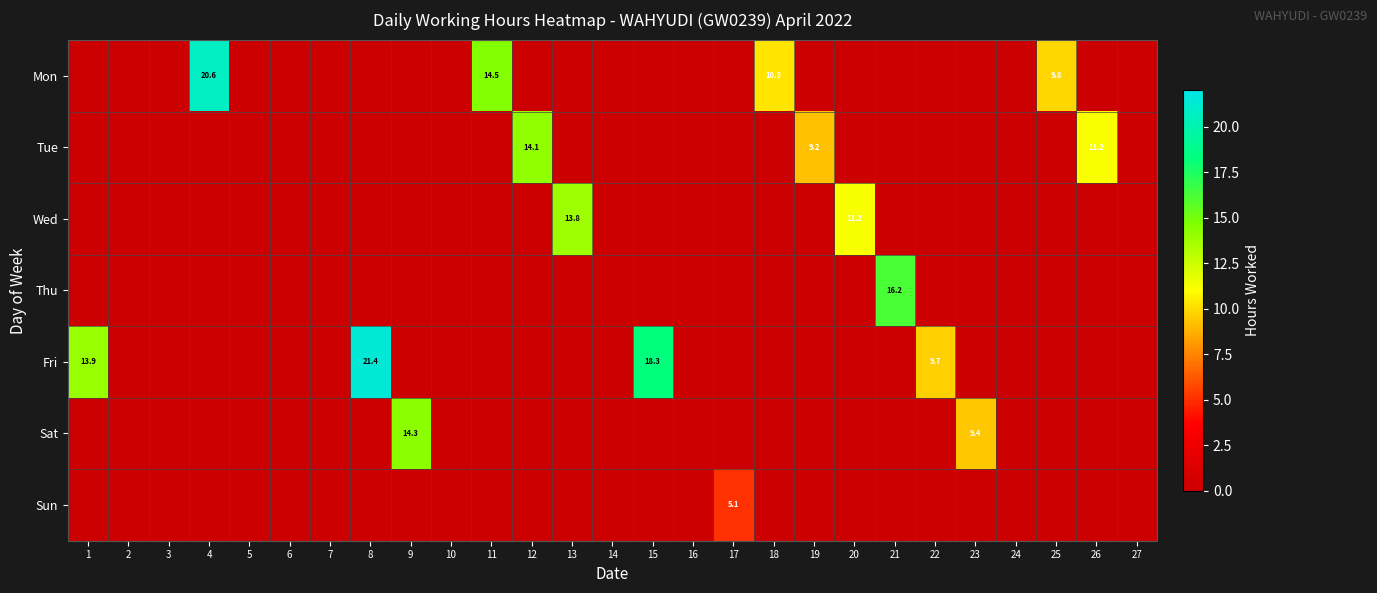

Which category has the highest value across all series?

8